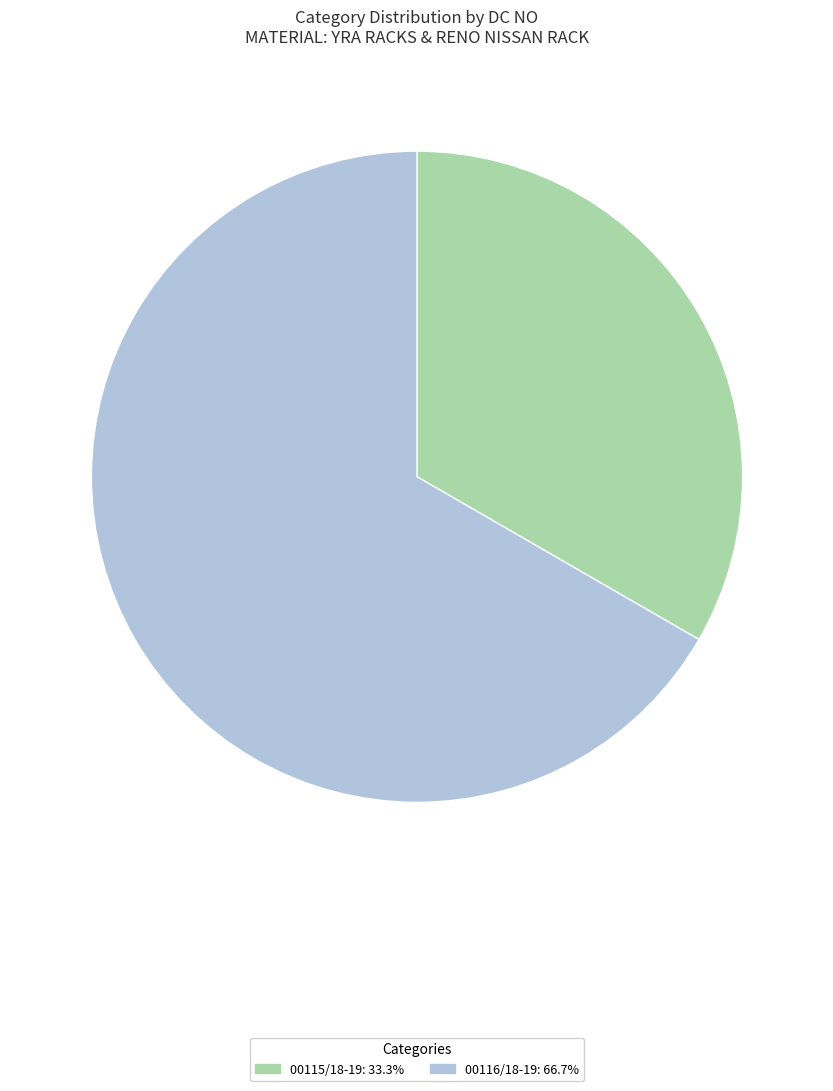

Which slice is the smallest?

00115/18-19